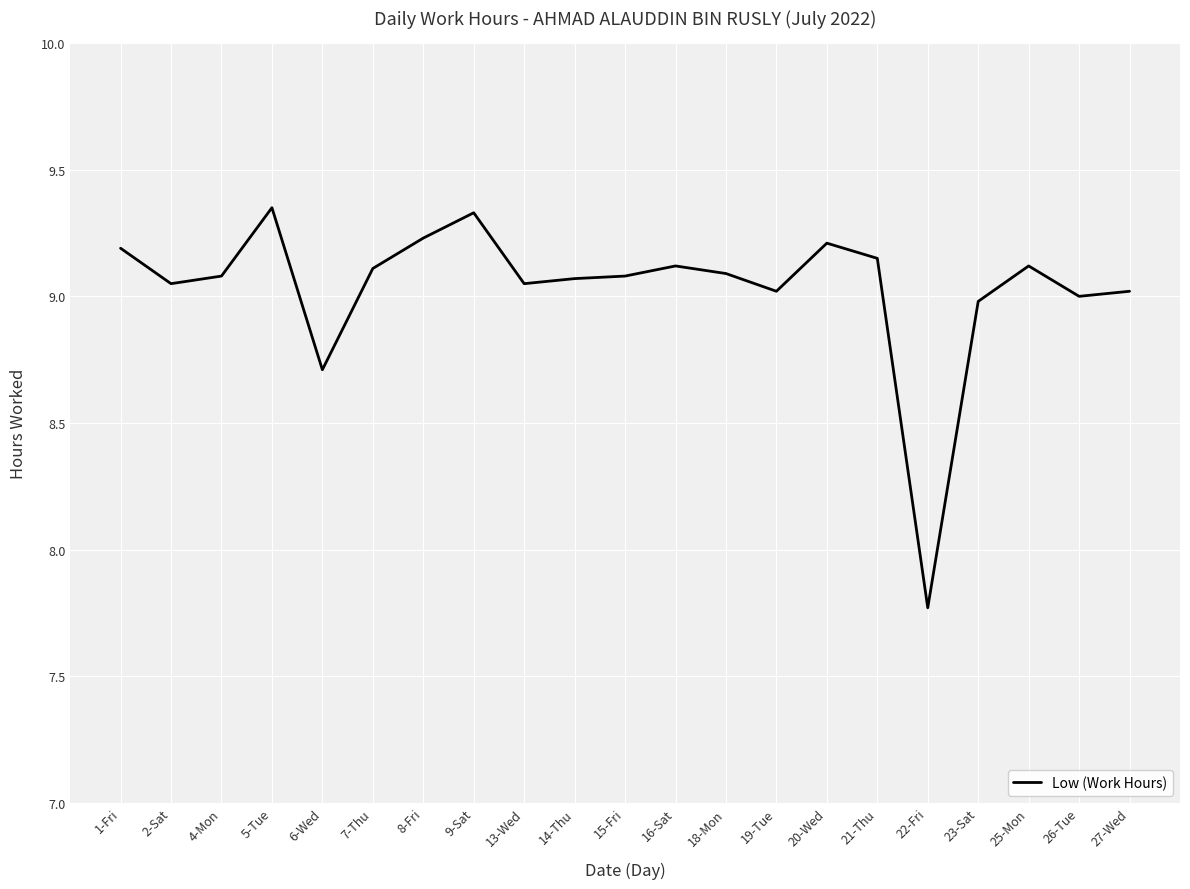

The value at 20-Wed is 5.6. True or false?

False